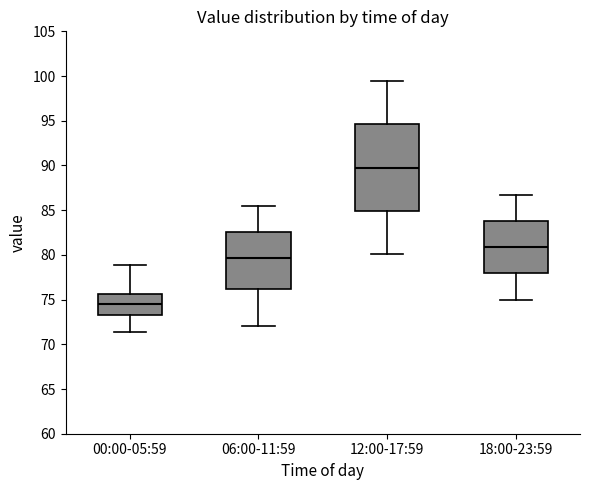

Reading left to right, transcribe this box plot: for each box, give where its median line is, the range the box spans, and where its two whiskers end, as read against the y-axis. The values are not printed on the chart, so give them approximately, as read against the axis.

00:00-05:59: median 74.5, box 73.5 to 75.5, whiskers 71.5 to 79.0
06:00-11:59: median 79.5, box 76.0 to 82.5, whiskers 72.0 to 85.5
12:00-17:59: median 90.0, box 85.0 to 94.5, whiskers 80.0 to 99.5
18:00-23:59: median 81.0, box 78.0 to 84.0, whiskers 75.0 to 86.5